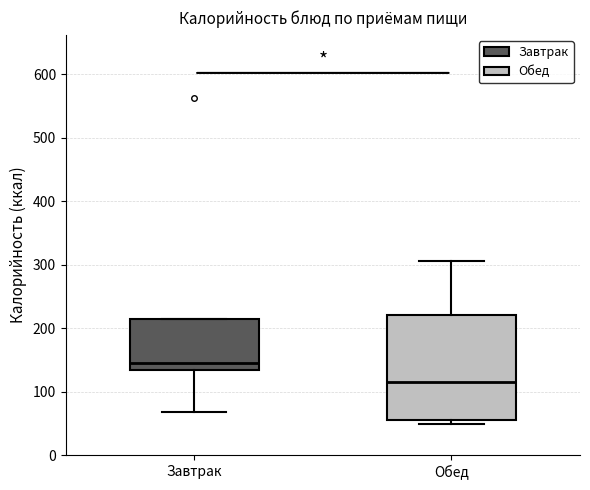

Reading left to right, transcribe this box plot: for each box, give where its median line is, the range the box spans, and where its two whiskers end, as read against the y-axis. The values are not printed on the chart, so give them approximately, as read against the axis.

Завтрак: median 140, box 130 to 220, whiskers 70 to 220
Обед: median 120, box 60 to 220, whiskers 50 to 310